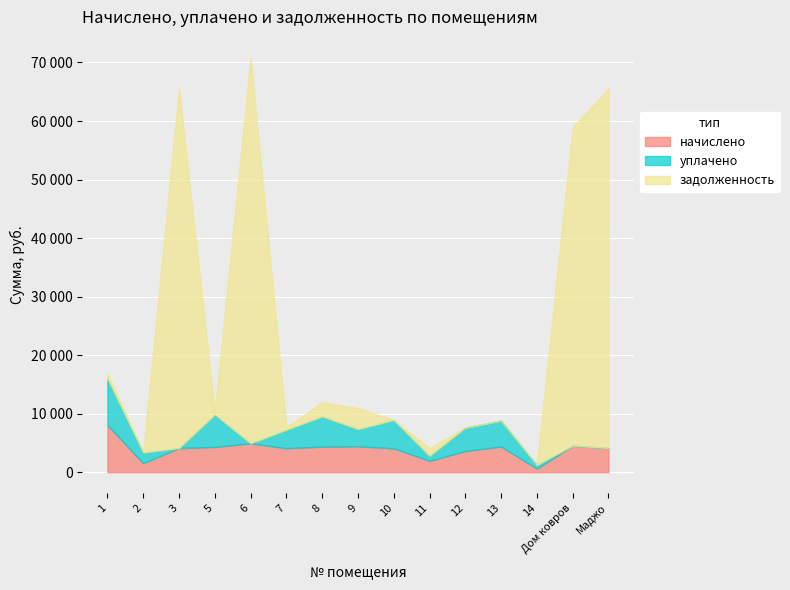

Rank the series by their maximum value, from highest to lowest.

задолженность, начислено, уплачено